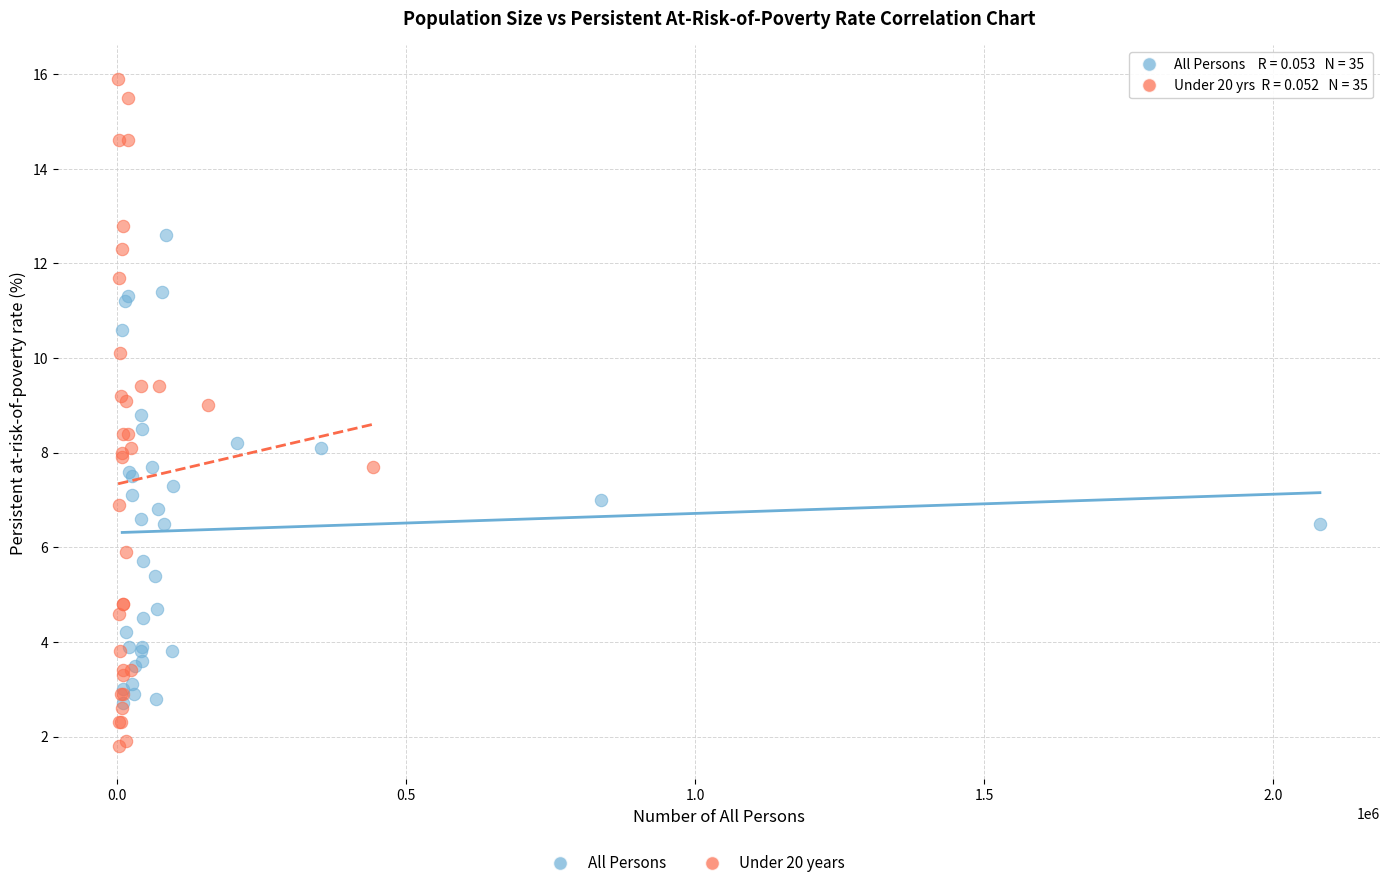

Which series has the widest spread of Y values?

Under 20 years